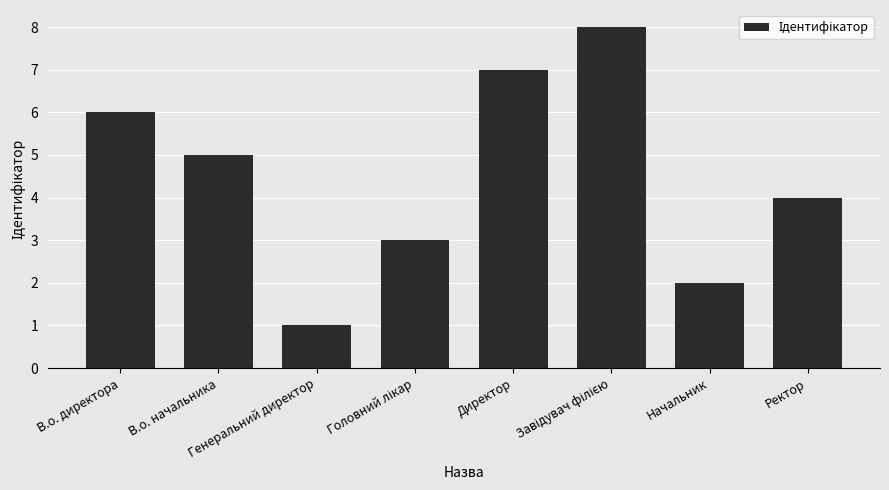

Count the number of categories in the chart.

8